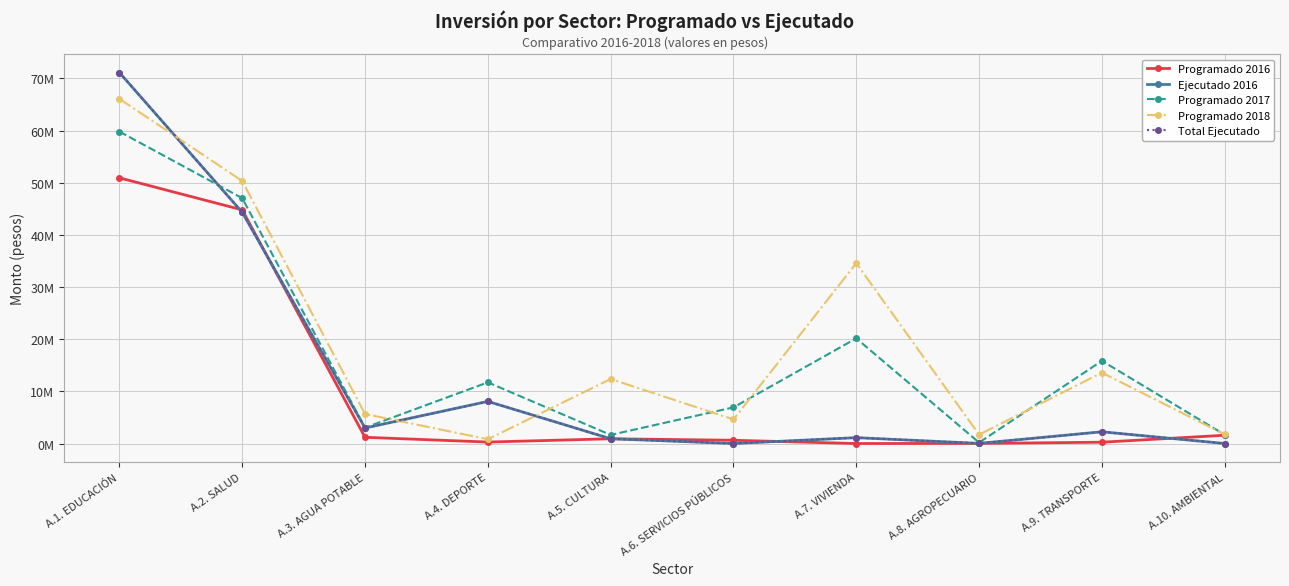

Reading left to right, list all the values displayed in this chart.

Programado 2016: A.1. EDUCACIÓN=50930018	A.2. SALUD=44783721	A.3. AGUA POTABLE=1194894	A.4. DEPORTE=280000	A.5. CULTURA=912086	A.6. SERVICIOS PÚBLICOS=622532	A.7. VIVIENDA=0	A.8. AGROPECUARIO=20000	A.9. TRANSPORTE=250000	A.10. AMBIENTAL=1586028
Ejecutado 2016: A.1. EDUCACIÓN=71112478	A.2. SALUD=44319919	A.3. AGUA POTABLE=2975604	A.4. DEPORTE=8069770	A.5. CULTURA=916531	A.6. SERVICIOS PÚBLICOS=0	A.7. VIVIENDA=1125890	A.8. AGROPECUARIO=27222	A.9. TRANSPORTE=2249231	A.10. AMBIENTAL=0
Programado 2017: A.1. EDUCACIÓN=59793331	A.2. SALUD=47032737	A.3. AGUA POTABLE=3040360	A.4. DEPORTE=11726101	A.5. CULTURA=1648175	A.6. SERVICIOS PÚBLICOS=6929236	A.7. VIVIENDA=20160000	A.8. AGROPECUARIO=179400	A.9. TRANSPORTE=15850000	A.10. AMBIENTAL=1676346
Programado 2018: A.1. EDUCACIÓN=66074388	A.2. SALUD=50322753	A.3. AGUA POTABLE=5665081	A.4. DEPORTE=813796	A.5. CULTURA=12366430	A.6. SERVICIOS PÚBLICOS=4627746	A.7. VIVIENDA=34562400	A.8. AGROPECUARIO=1704976	A.9. TRANSPORTE=13580000	A.10. AMBIENTAL=1743399
Total Ejecutado: A.1. EDUCACIÓN=71112478	A.2. SALUD=44319919	A.3. AGUA POTABLE=2975604	A.4. DEPORTE=8069770	A.5. CULTURA=916531	A.6. SERVICIOS PÚBLICOS=0	A.7. VIVIENDA=1125890	A.8. AGROPECUARIO=27222	A.9. TRANSPORTE=2249231	A.10. AMBIENTAL=0